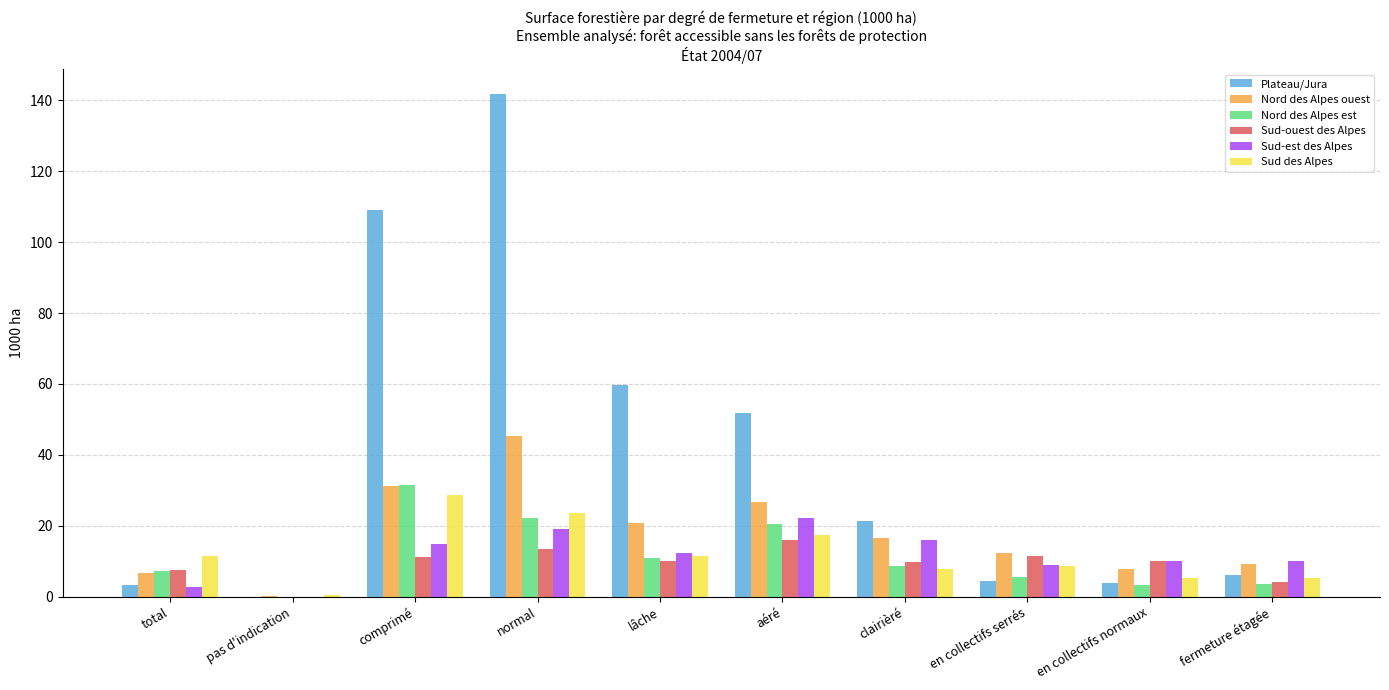

The Nord des Alpes ouest series shows 56.1 at comprimé. True or false?

False